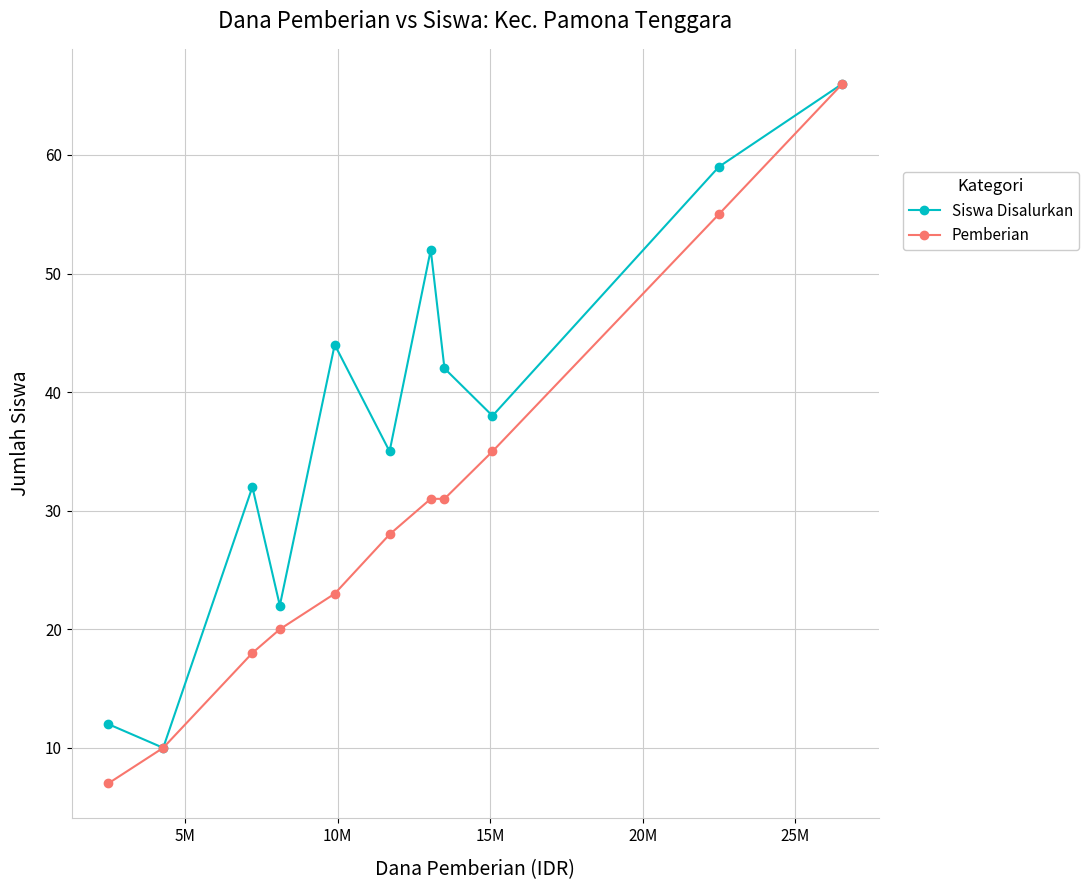

How many categories are shown in the chart?

11